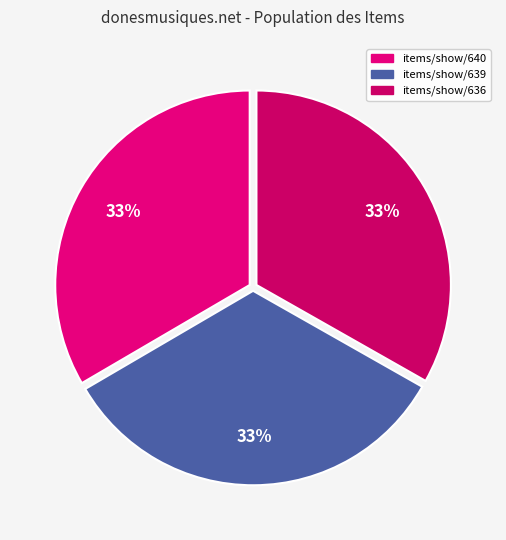

Count the number of slices in the pie.

3